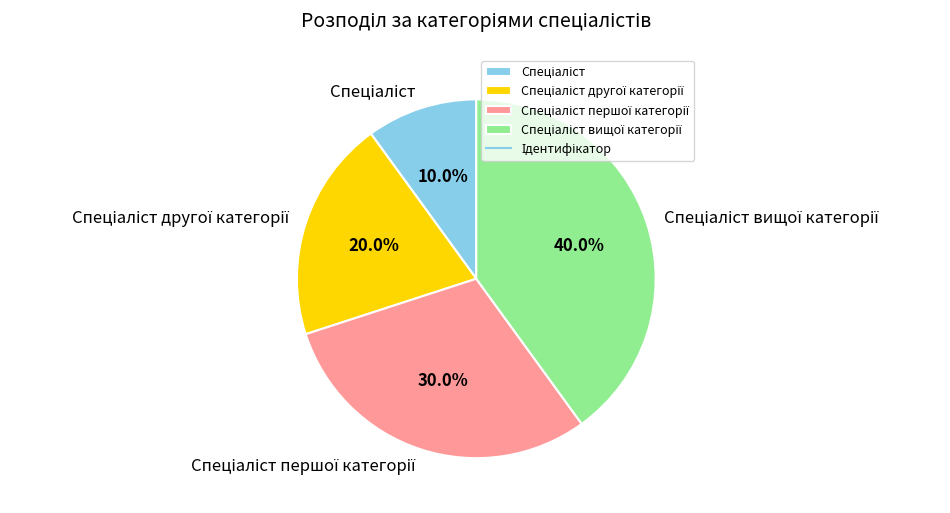

Is there any slice that represents more than half of the pie?

No